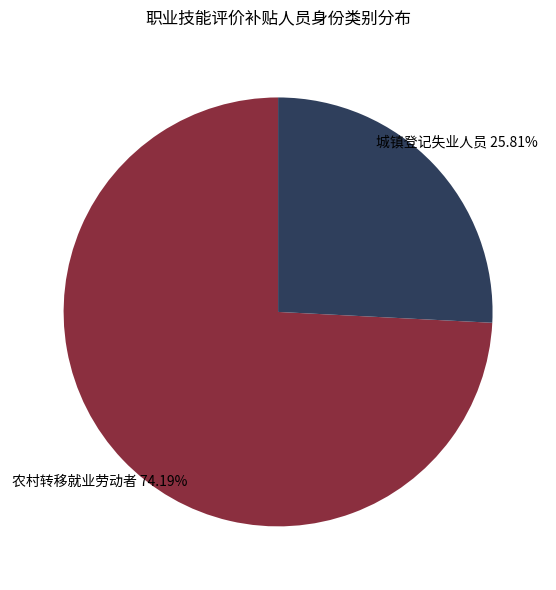

Is 城镇登记失业人员 the majority of the pie?

No